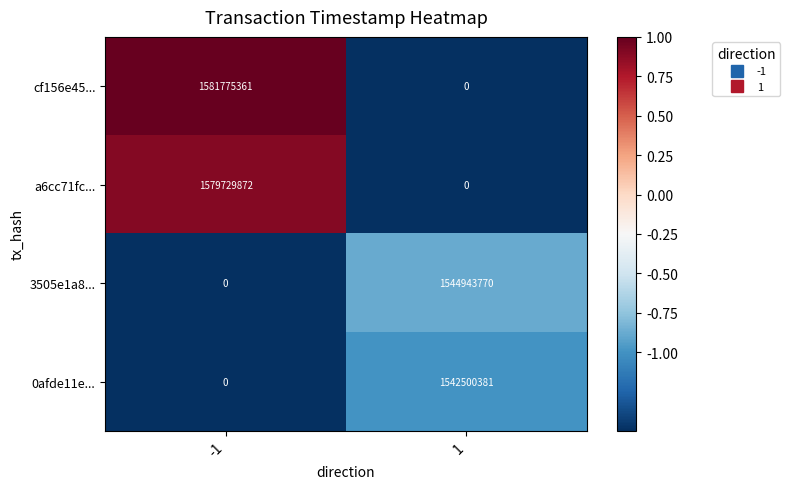

What is the difference between the cf156e45... values at -1 and 1?

1581775361